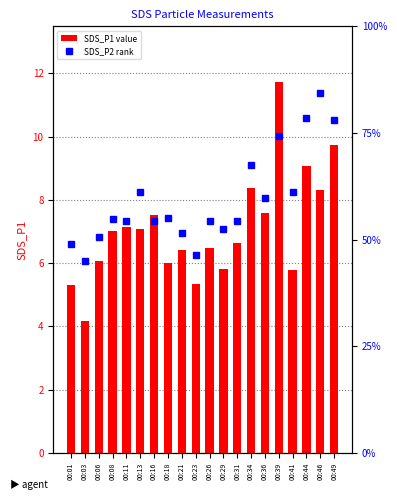

Is the value of SDS_P1 at 00:03 greater than the value of SDS_P2 at 00:03?

Yes